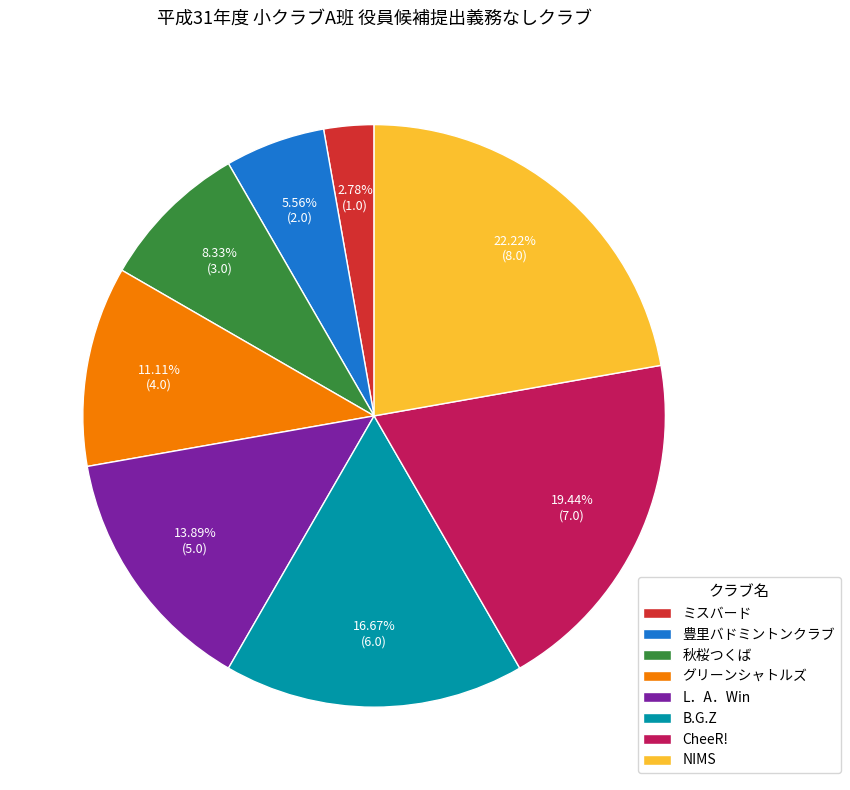

What is the ratio of the value at NIMS to the value at 秋桜つくば?

2.7